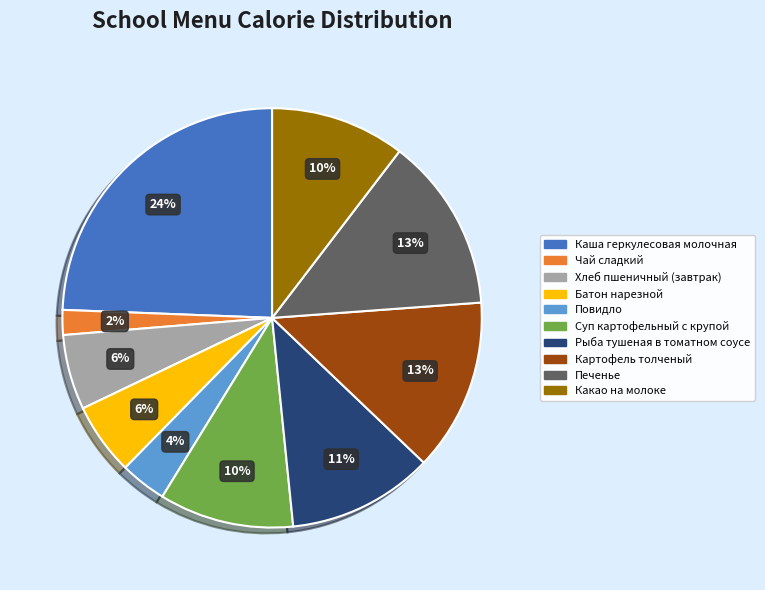

What percentage is the Рыба тушеная в томатном соусе slice, to the nearest percent?

11%